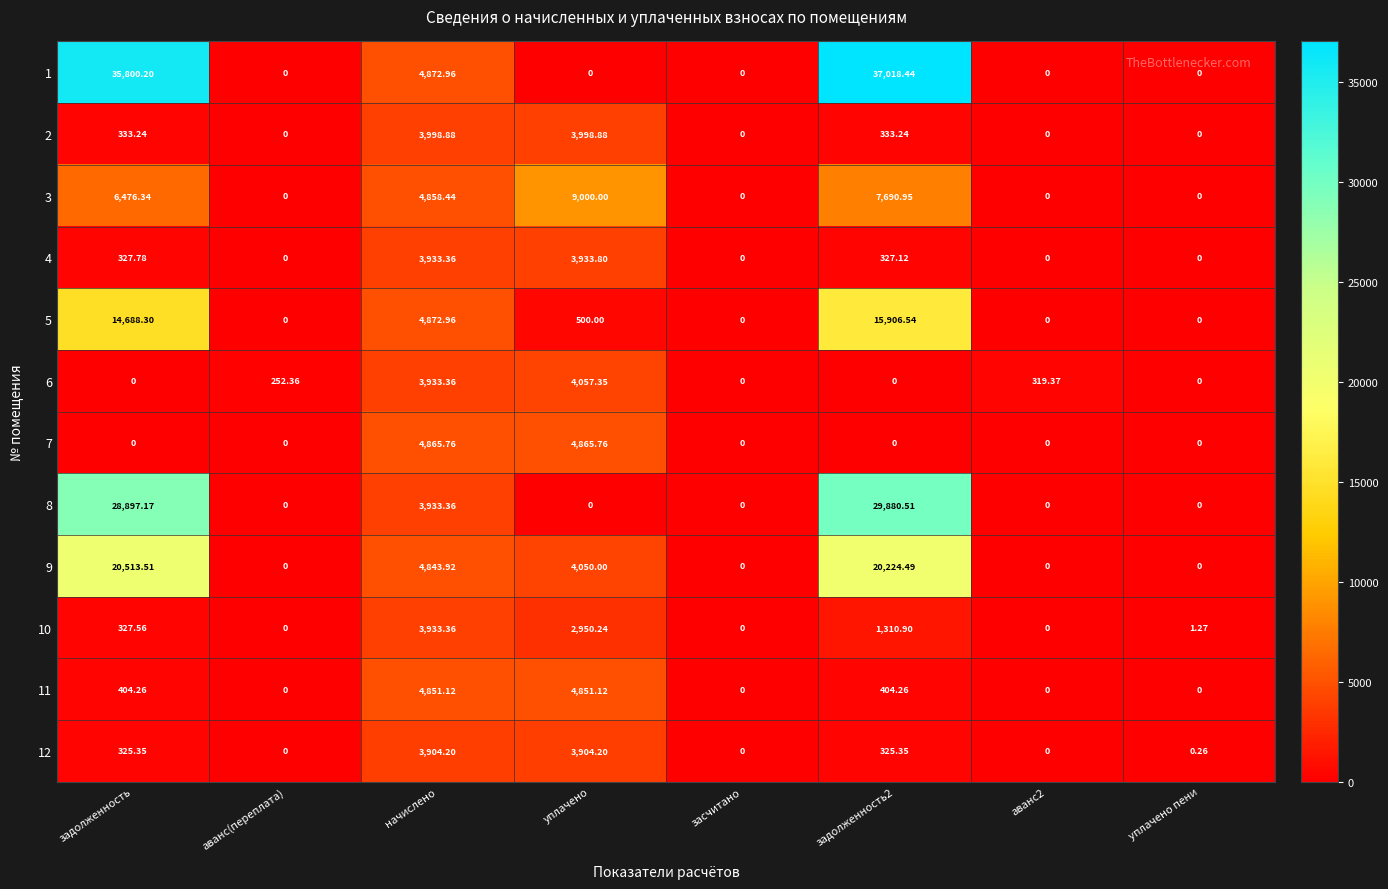

How many data points does each series have?

8